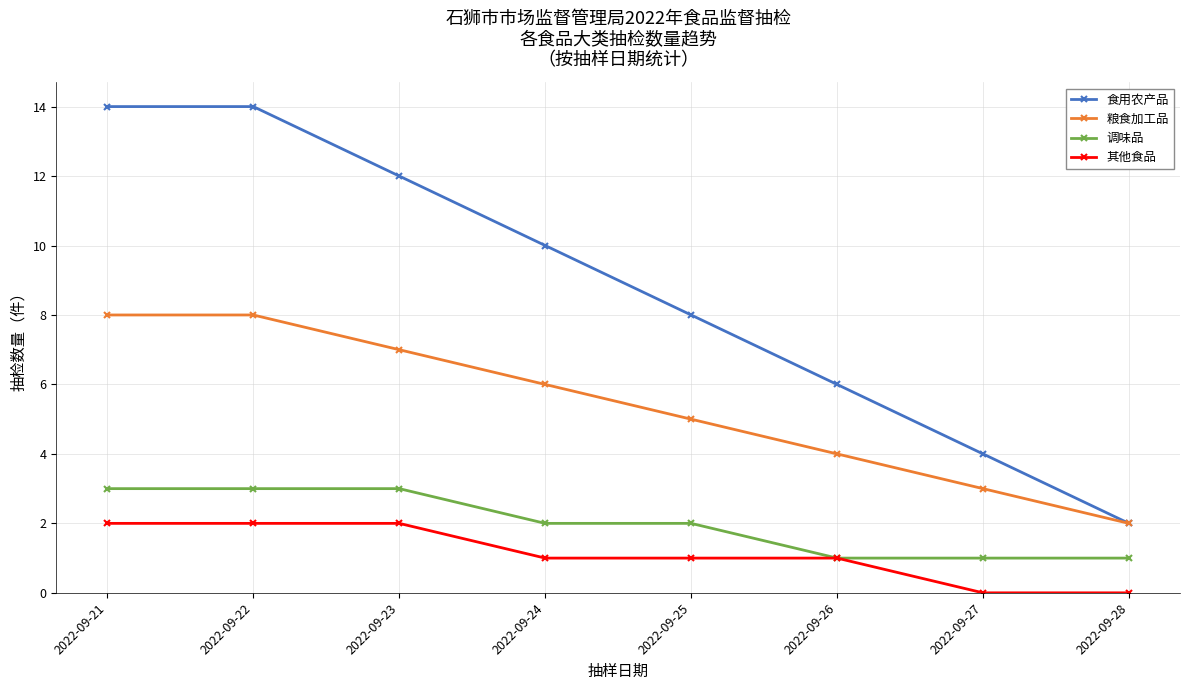

How many lines are shown in the chart?

4